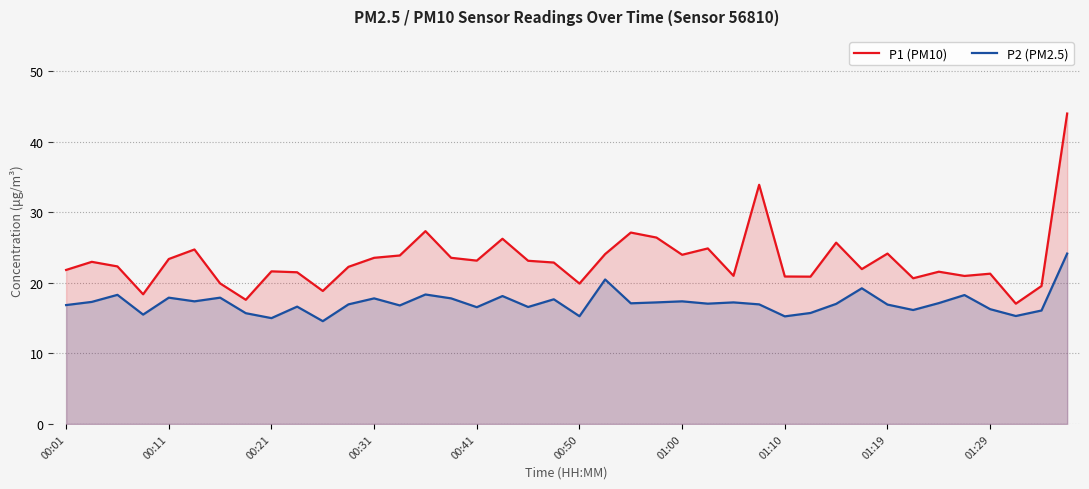

What is the maximum value shown in the chart?

44.0